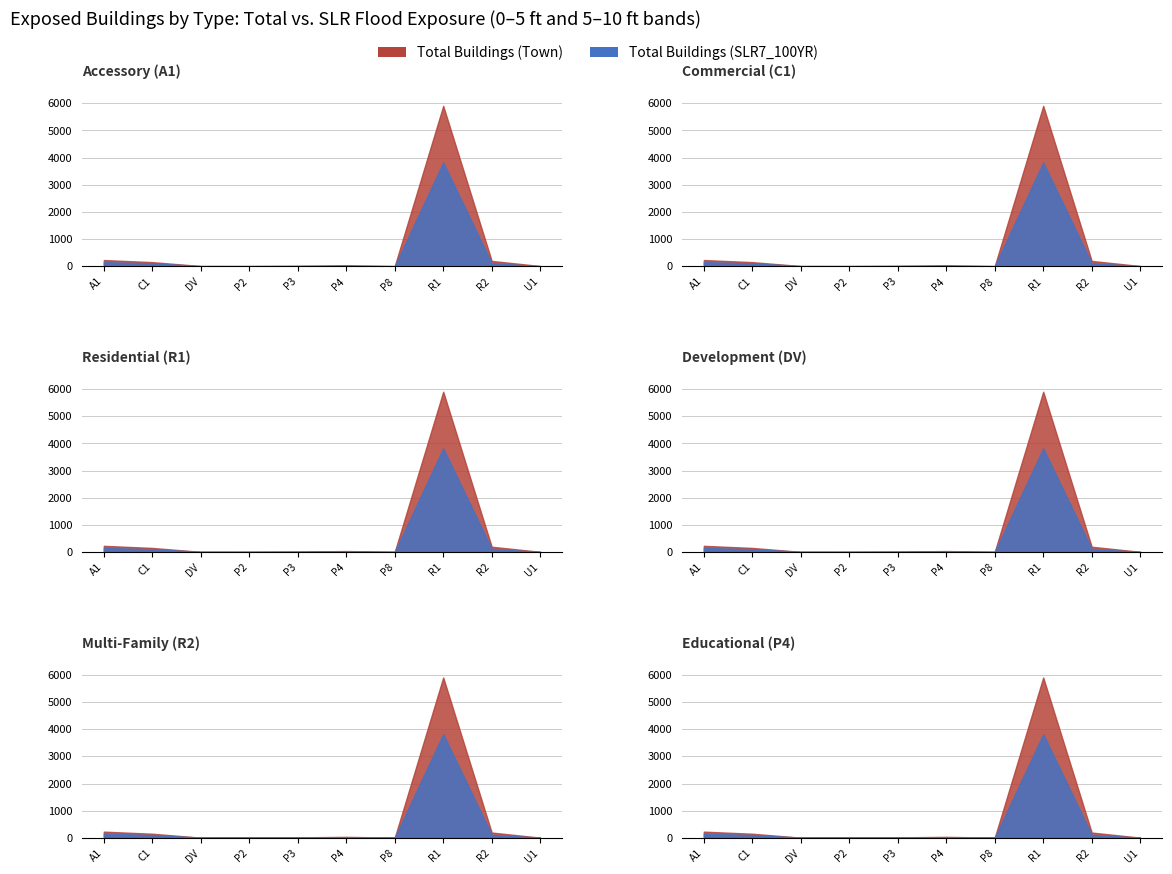

At which label does 0-5ft reach its minimum?

P2